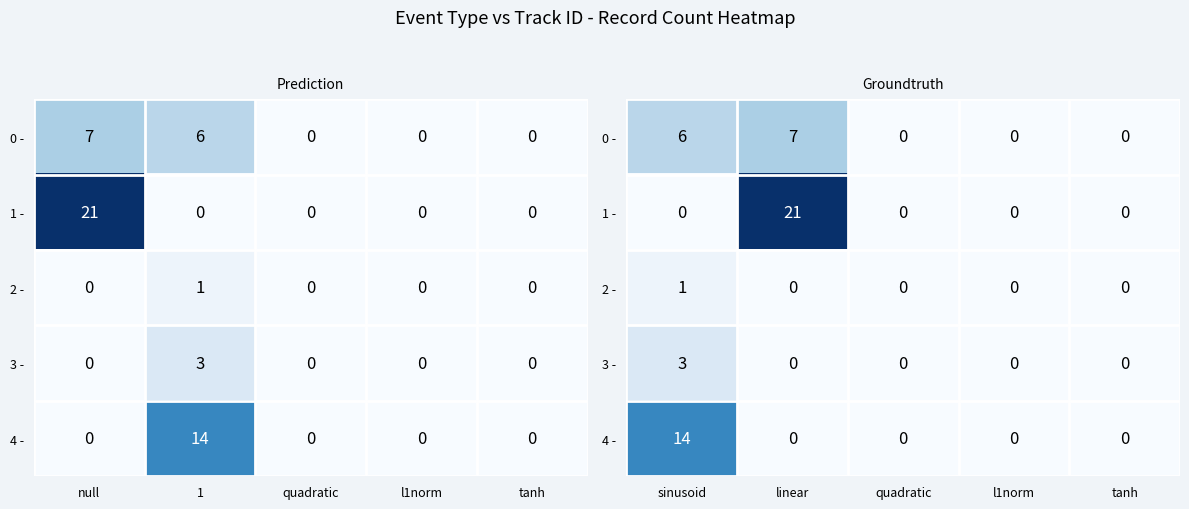

The value of 4 - at quadratic is 7. True or false?

False